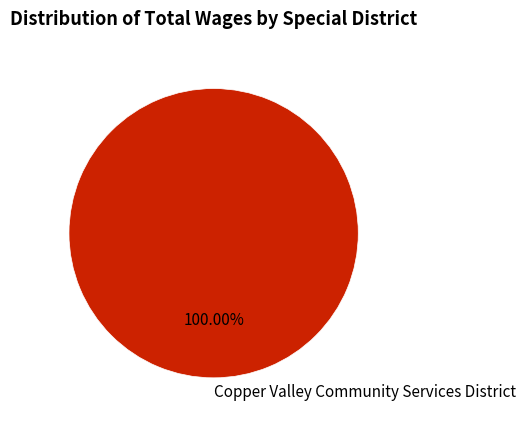

Does Copper Valley Community Services District represent more than half of the total?

Yes